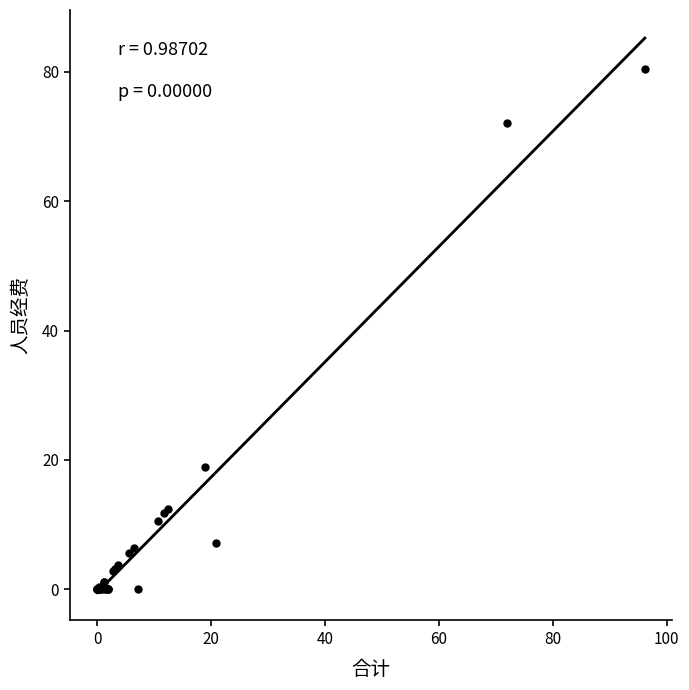

What Y value in the scatter plot is closest to 40?

19.0